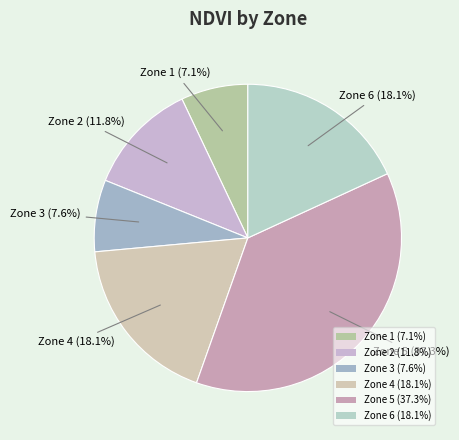

Which slice is the smallest?

Zone 1